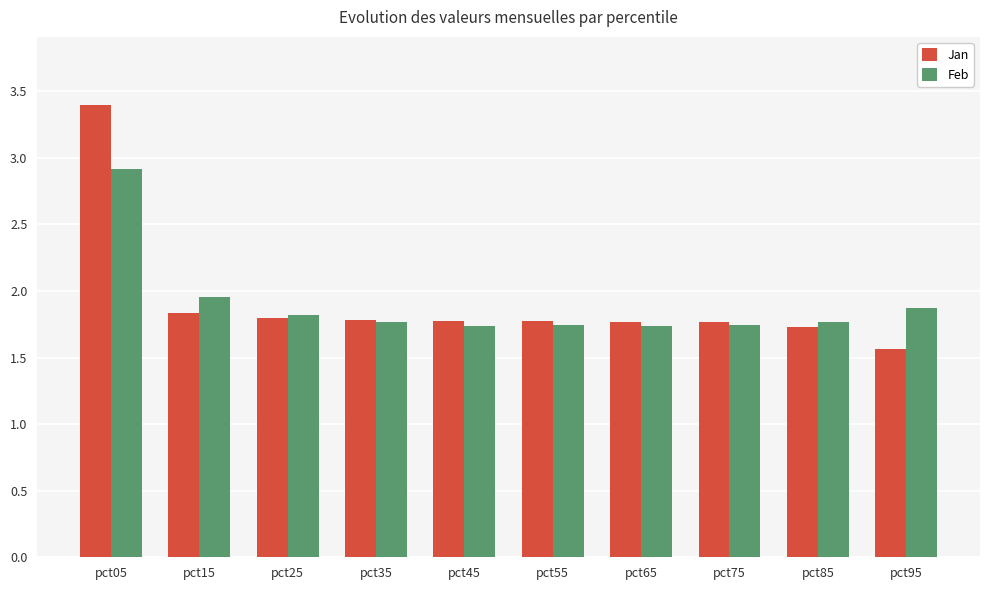

Rank the series by their maximum value, from highest to lowest.

Jan, Feb